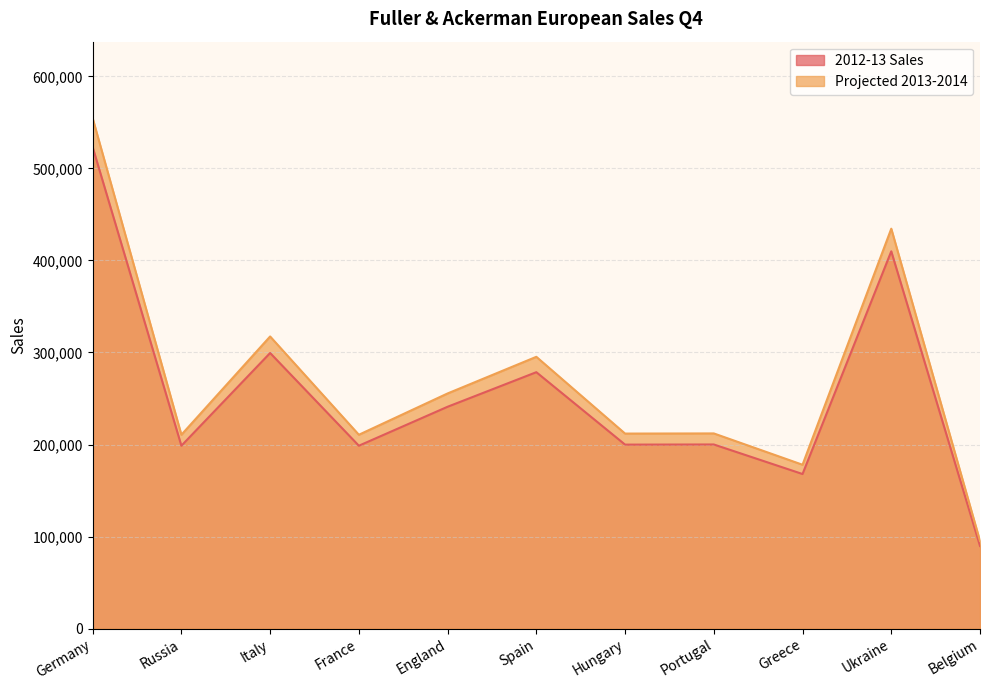

Reading left to right, what are all the values shown in this chart?

2012-13 Sales: 523098.0	198667.0	299416.0	198675.0	241009.0	278564.0	199876.0	200034.0	167934.0	409876.0	89765.0
Projected 2013-2014: 554483.9	210587.0	317381.0	210595.5	255469.5	295277.8	211868.6	212036.0	178010.0	434468.6	95150.9